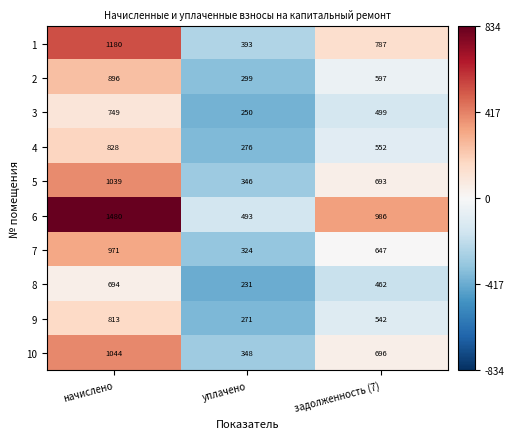

Rank the series by their maximum value, from highest to lowest.

6, 1, 10, 5, 7, 2, 4, 9, 3, 8